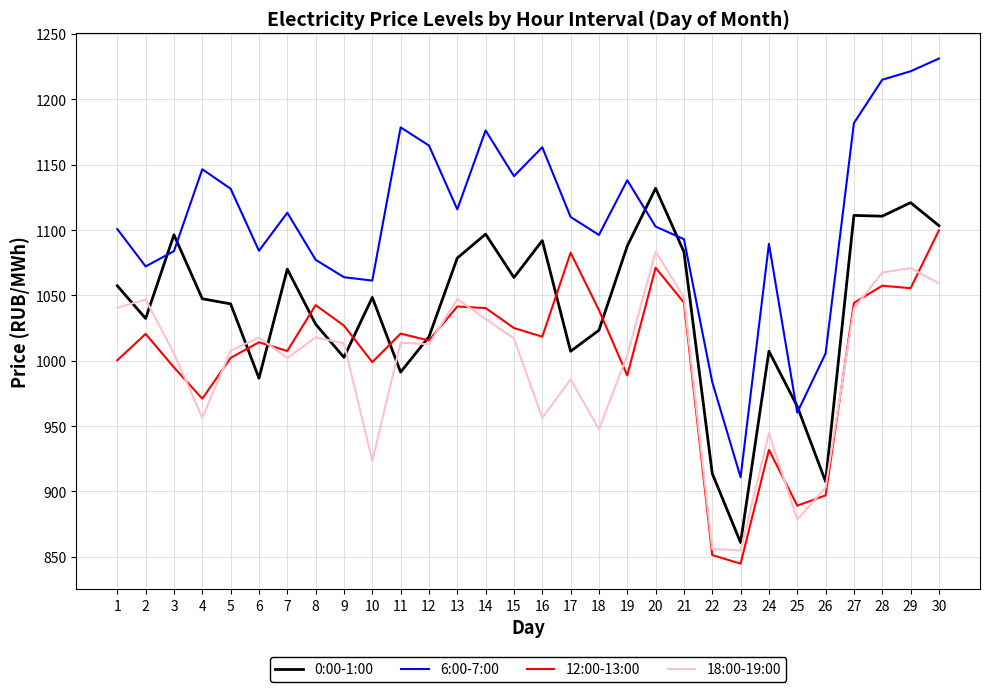

True or false: 12:00-13:00 has a value of 280.3 at 4.

False